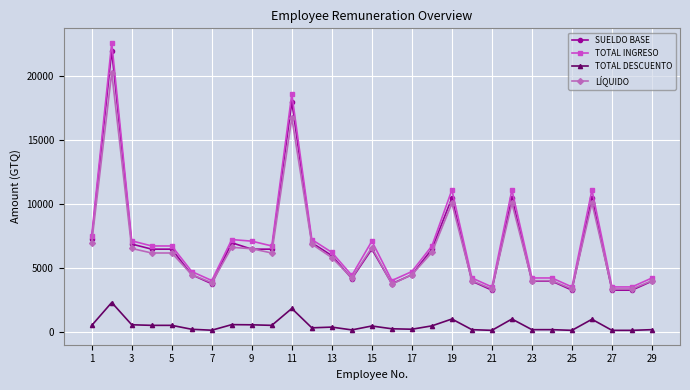

What is the highest value of the TOTAL DESCUENTO series?

2333.8